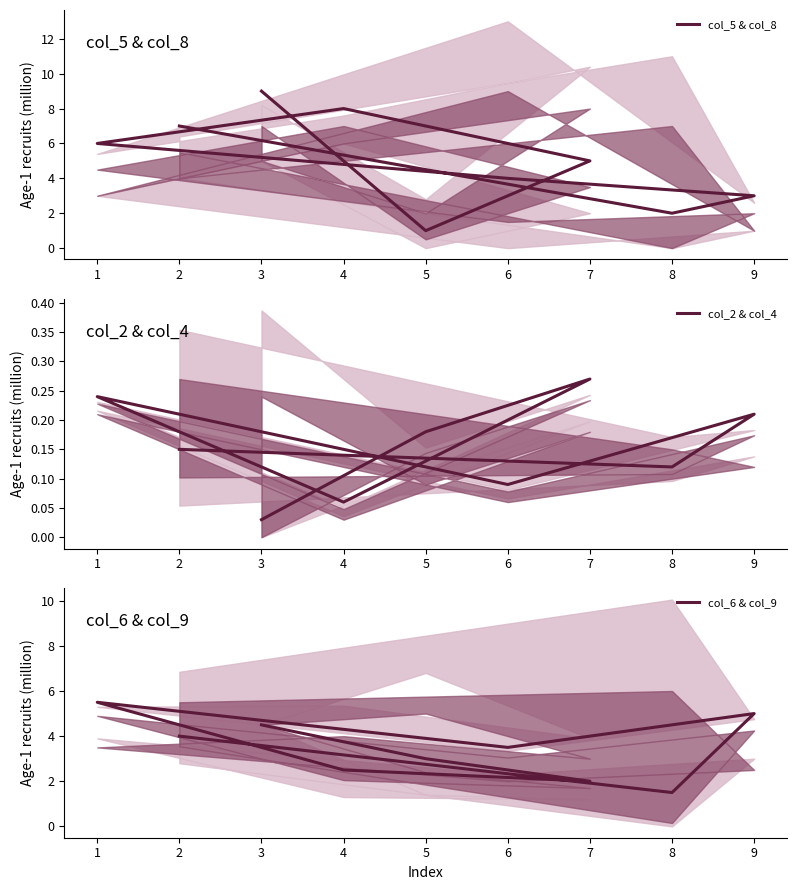

True or false: col_5 & col_8 has more than 0 interior local peaks.

True